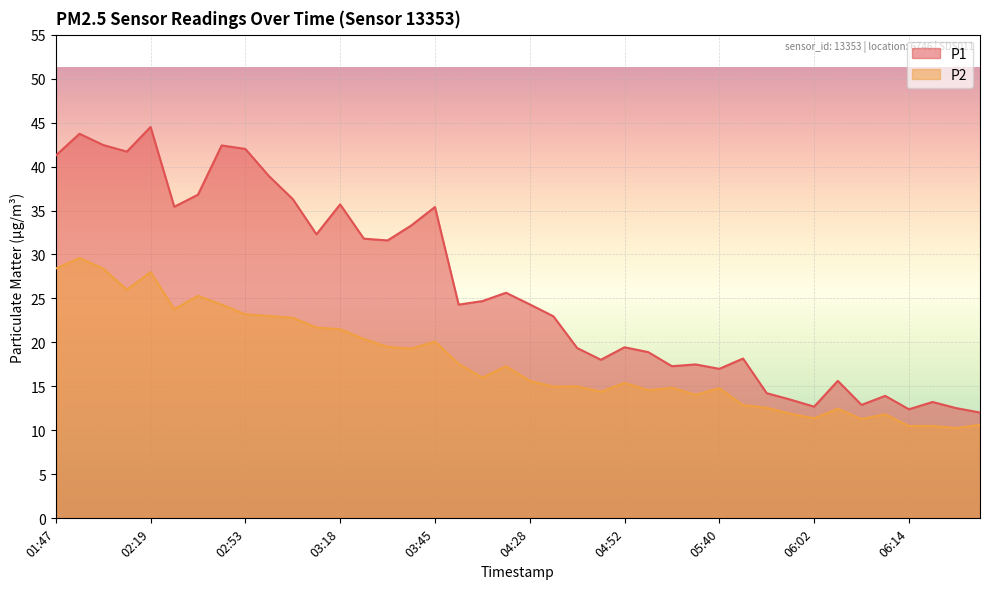

Which series changed the most between 02:59 and 04:33?

P1